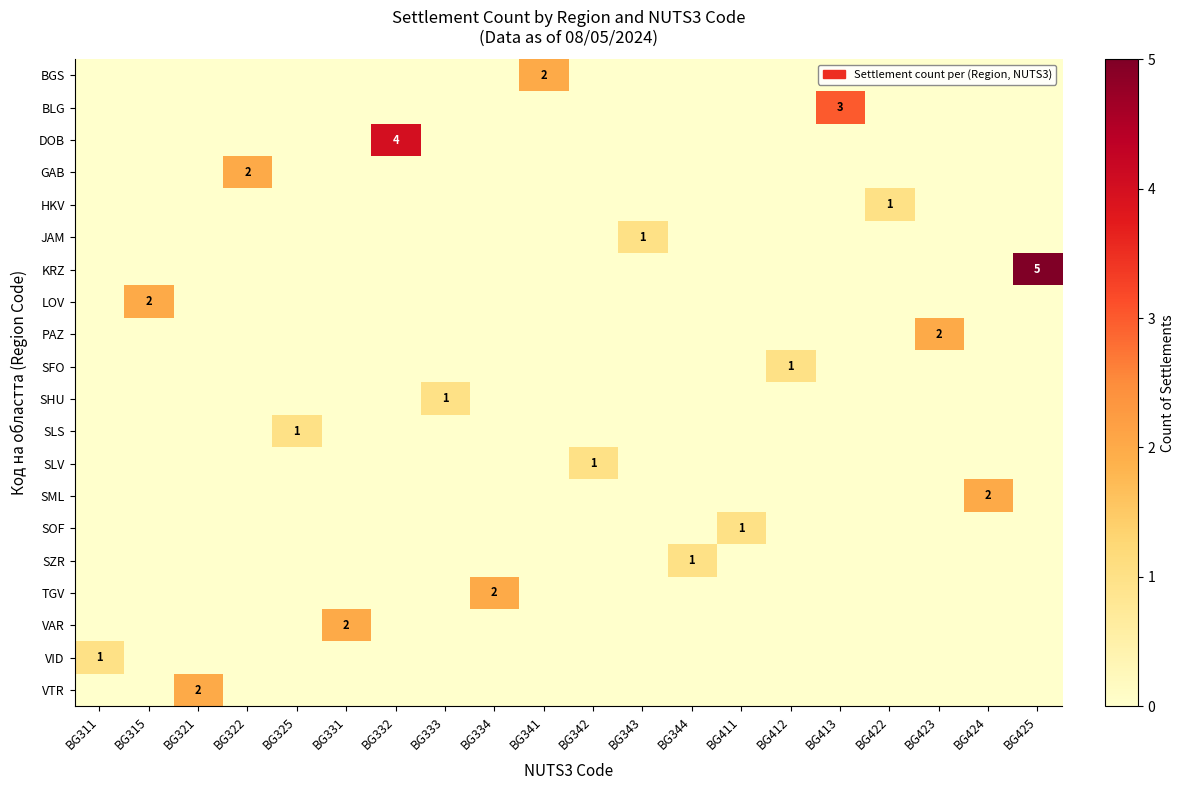

What is the difference between the highest and lowest values at BG342?

1